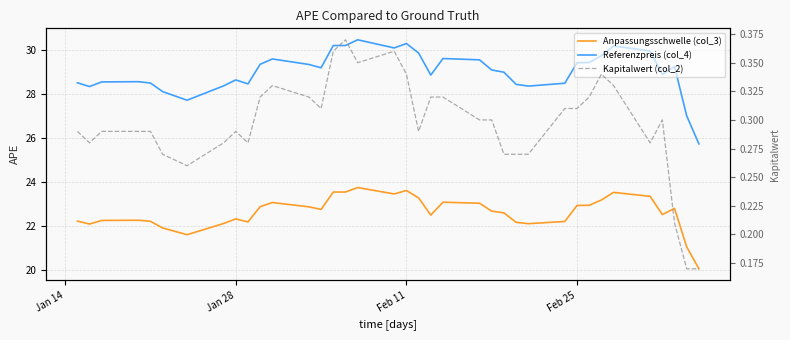

What is the maximum value for Referenzpreis (col_4)?

30.5